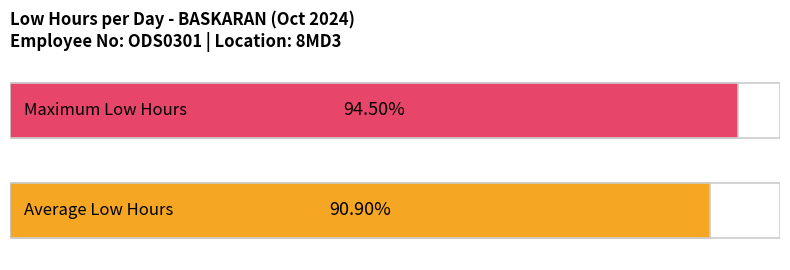

Are the bars horizontal?

Yes